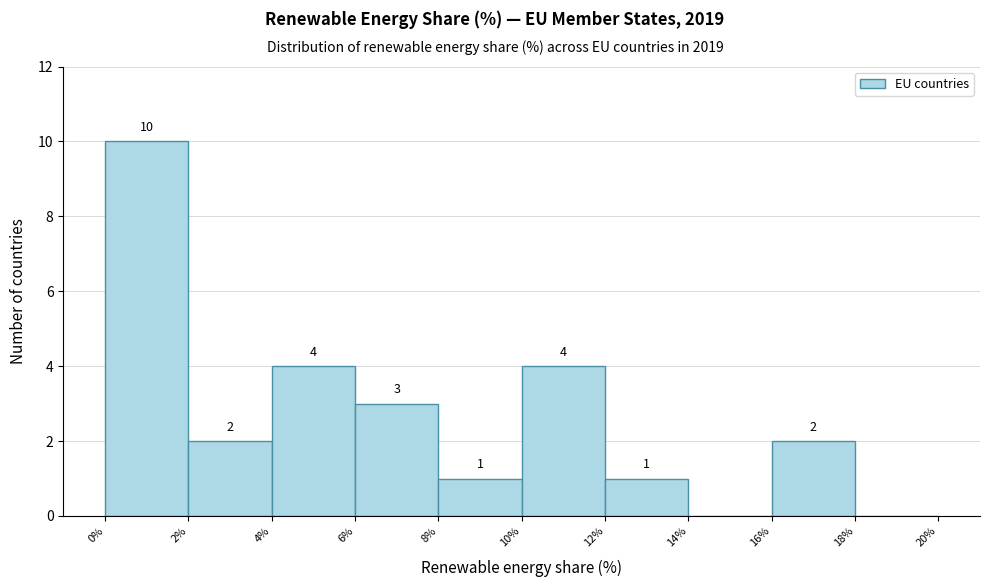

Over which range of the x-axis is the bar tallest?

0% to 2%